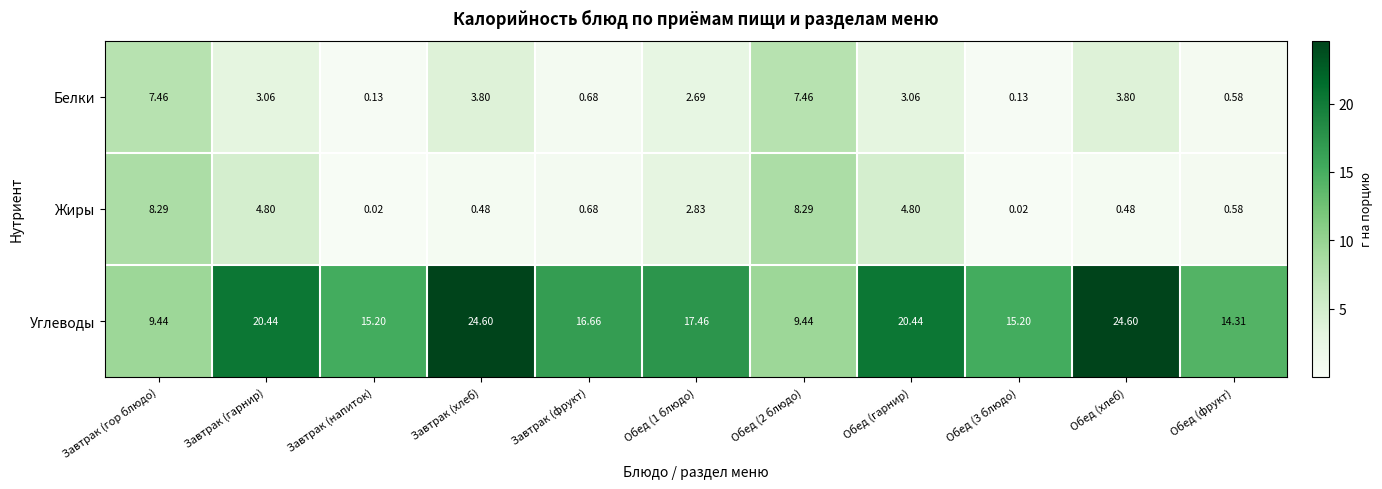

Which series has the largest range (max minus min)?

Углеводы